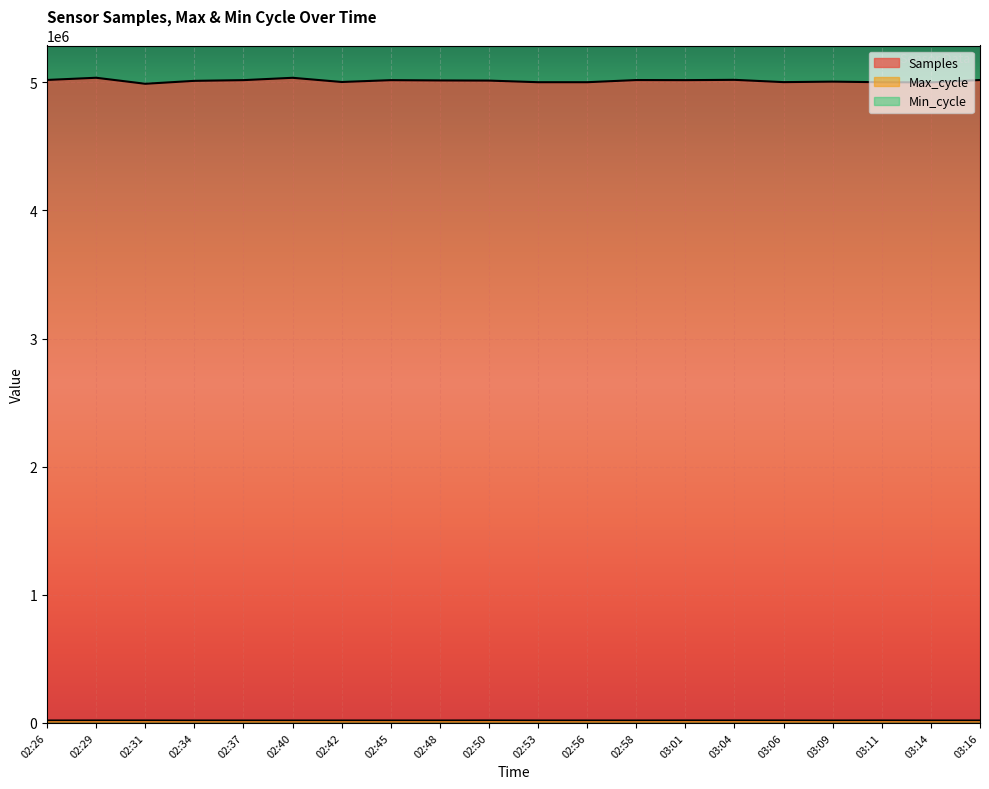

Reading left to right, list all the values displayed in this chart.

Samples: 5018079	5035252	4988256	5011067	5016641	5034927	5002188	5016479	5014219	5013110	5000519	5000454	5017311	5016526	5018979	5001132	5005056	5000231	4998983	5017677
Max_cycle: 19932	20282	20273	19925	19926	19925	19934	19997	19937	20395	20025	19933	19925	20288	20504	20304	19925	20305	19933	19932